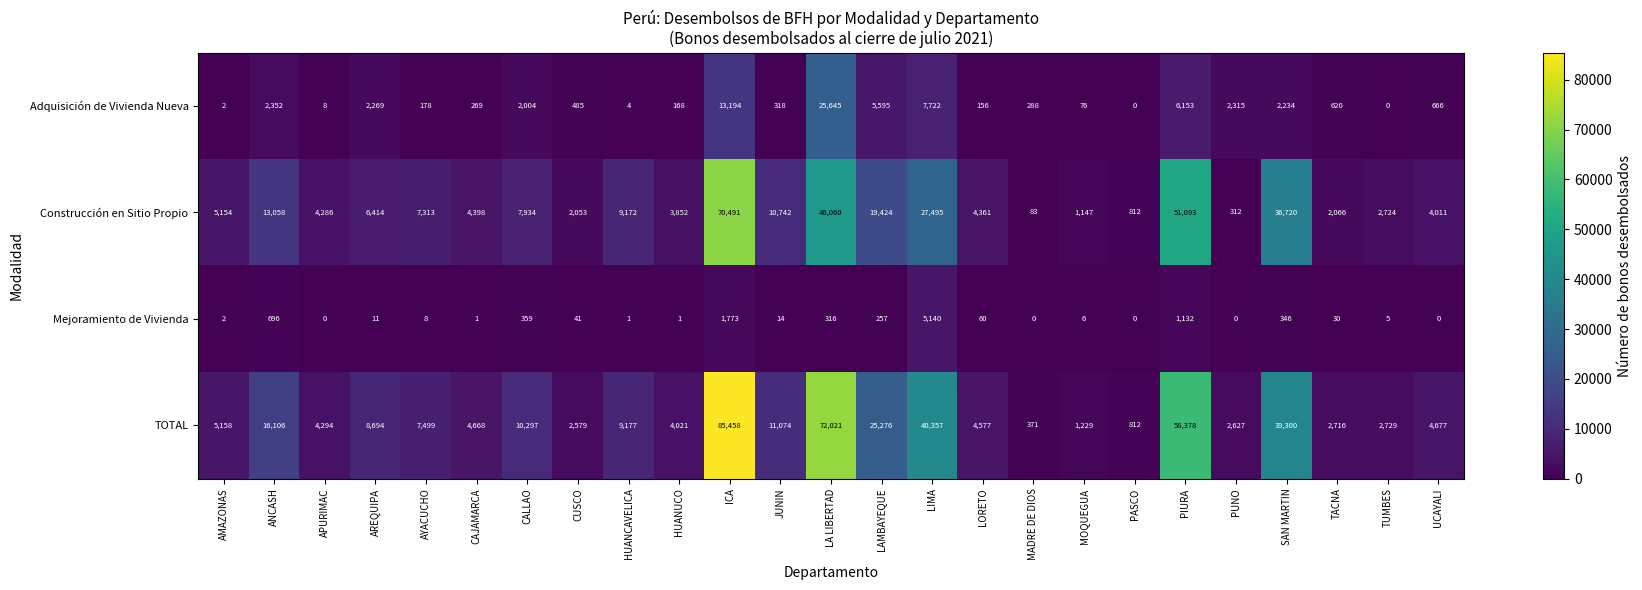

What is the sum of the TOTAL values at MOQUEGUA and ICA?

86687